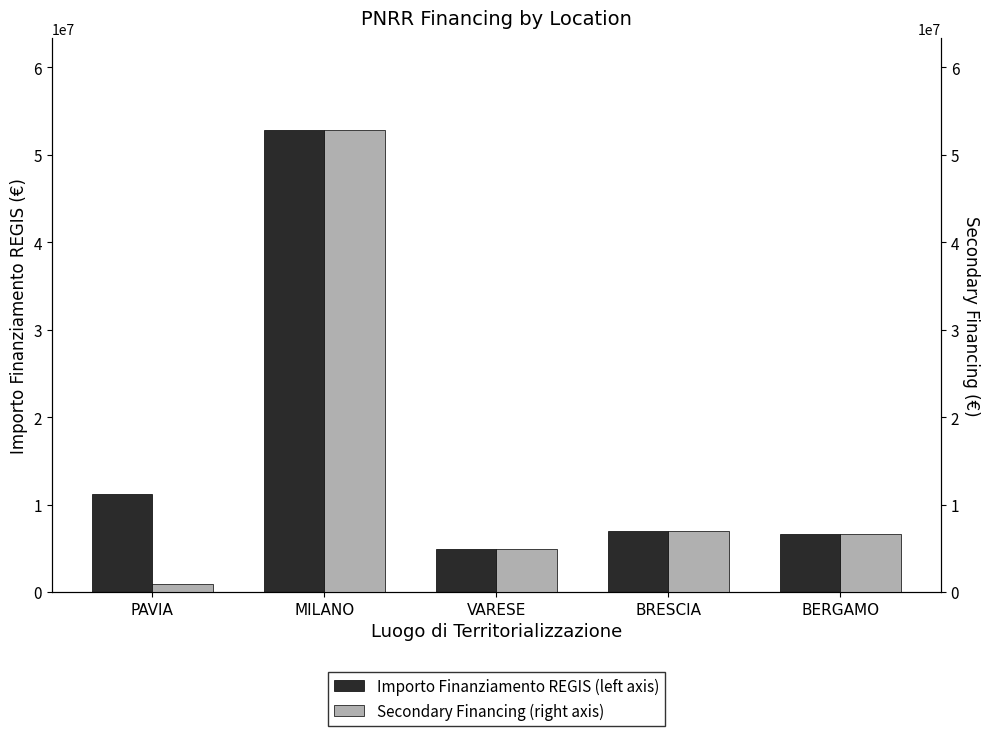

True or false: Importo Finanziamento REGIS (left axis) has a value of 5908094 at PAVIA.

False